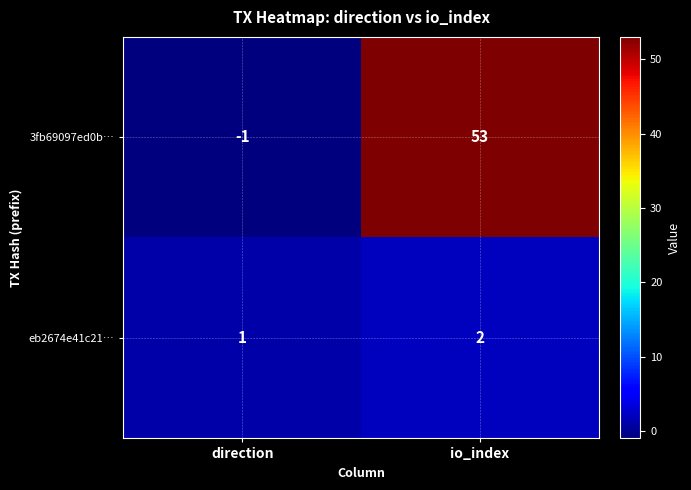

What is the spread (max minus min) of values at direction?

2